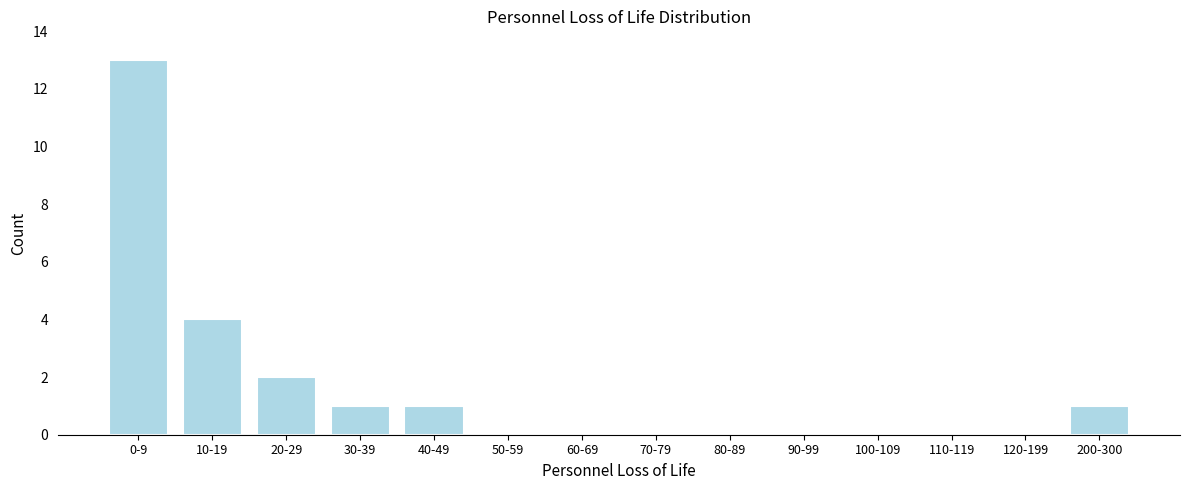

Reading left to right, what are all the values shown in this chart?

0-9=13	10-19=4	20-29=2	30-39=1	40-49=1	50-59=0	60-69=0	70-79=0	80-89=0	90-99=0	100-109=0	110-119=0	120-199=0	200-300=1